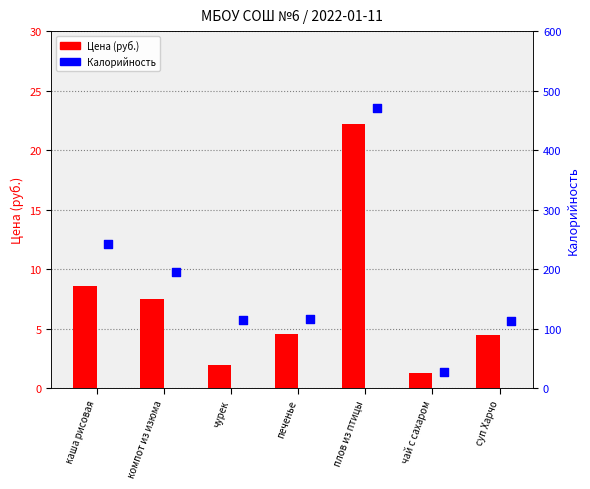

Which series has the largest total across all categories?

Калорийность